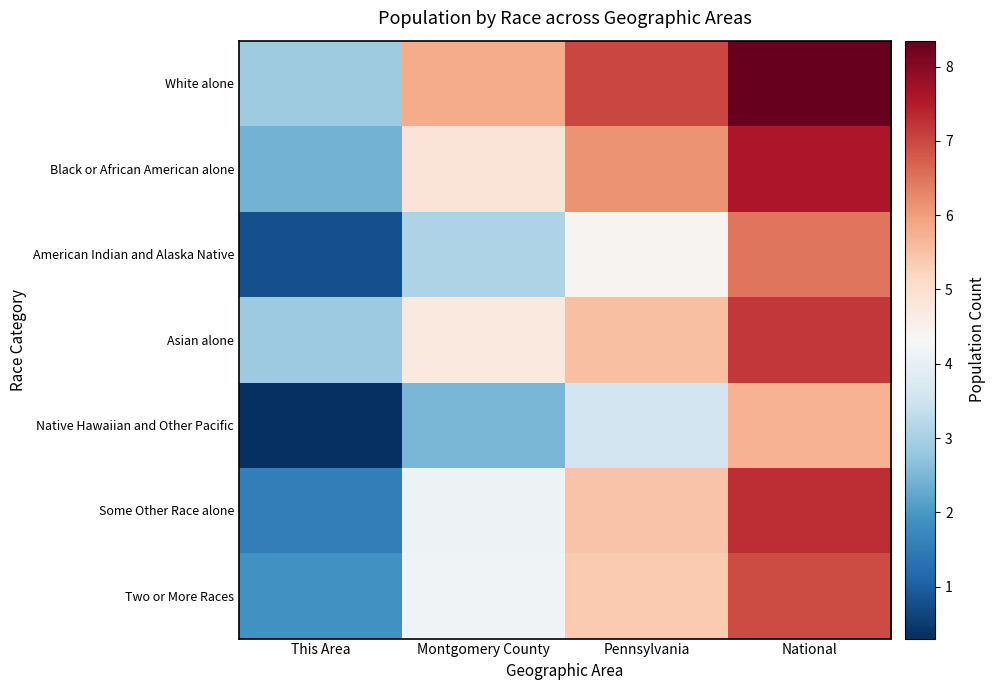

Reading left to right, what are all the values shown in this chart?

White alone: This Area=2.9	Montgomery County=5.8	Pennsylvania=7.0	National=8.3
Black or African American alone: This Area=2.4	Montgomery County=4.8	Pennsylvania=6.1	National=7.6
American Indian and Alaska Native: This Area=0.8	Montgomery County=3.1	Pennsylvania=4.4	National=6.5
Asian alone: This Area=2.9	Montgomery County=4.7	Pennsylvania=5.5	National=7.2
Native Hawaiian and Other Pacific: This Area=0.3	Montgomery County=2.5	Pennsylvania=3.6	National=5.7
Some Other Race alone: This Area=1.6	Montgomery County=4.1	Pennsylvania=5.5	National=7.3
Two or More Races: This Area=1.9	Montgomery County=4.2	Pennsylvania=5.4	National=7.0